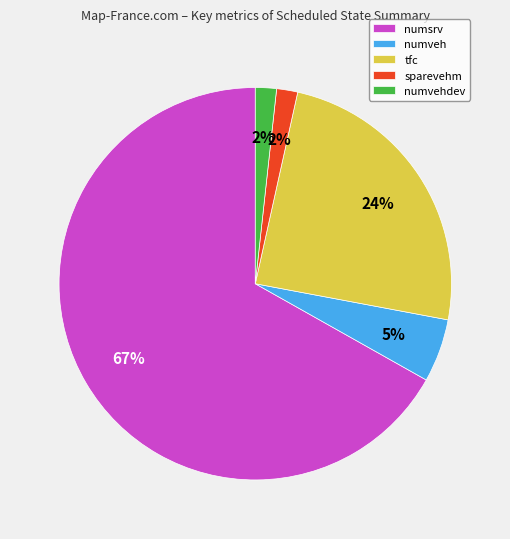

Is there a majority slice in this chart?

Yes